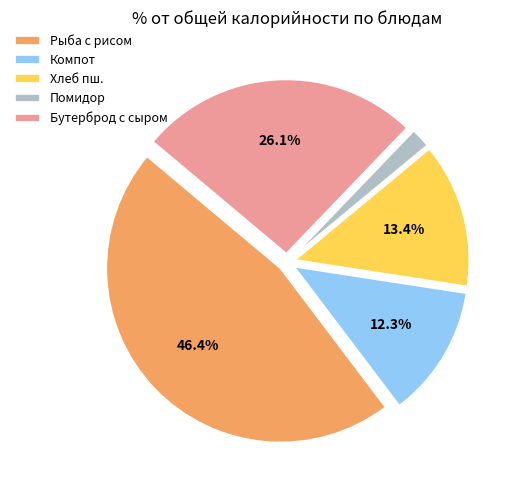

To the nearest percent, what is the average slice percentage?

20%